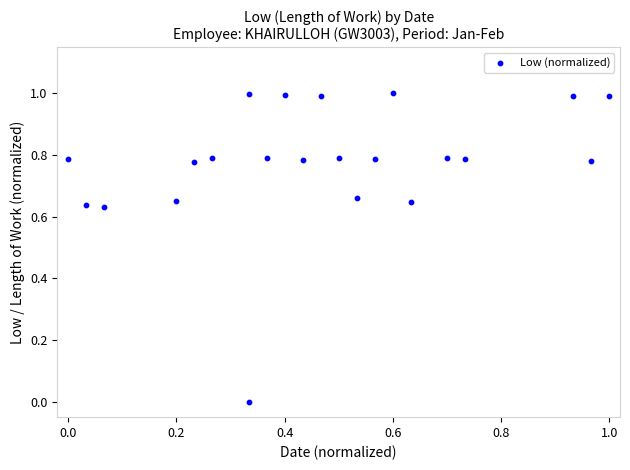

What is the range of Y values (max minus min)?

1.0